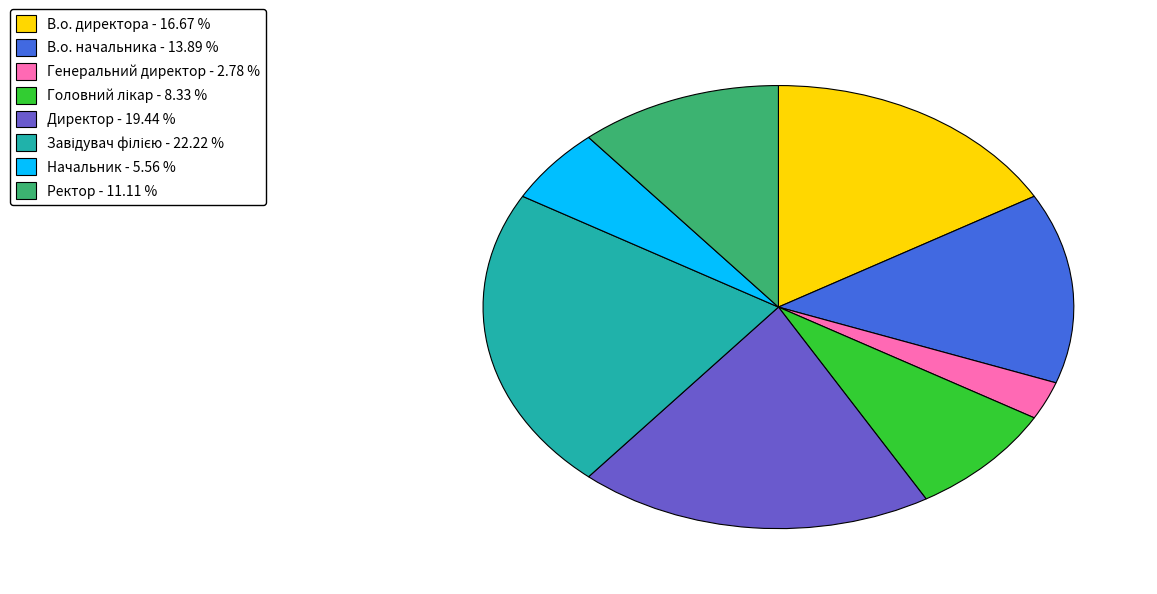

True or false: Начальник accounts for 6% of the total.

True